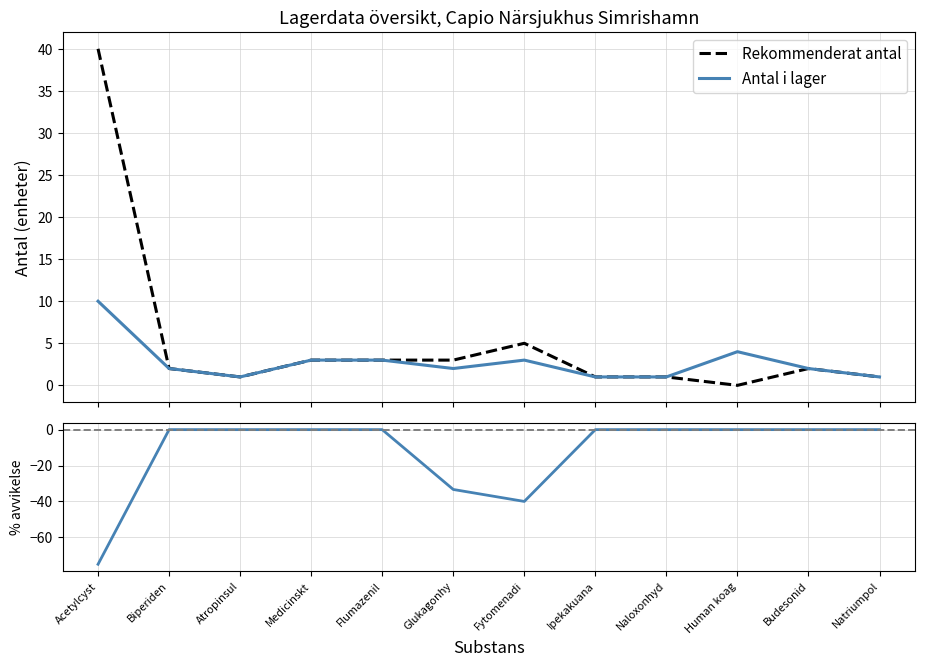

True or false: Antal i lager and Rekommenderat antal intersect in this chart.

False